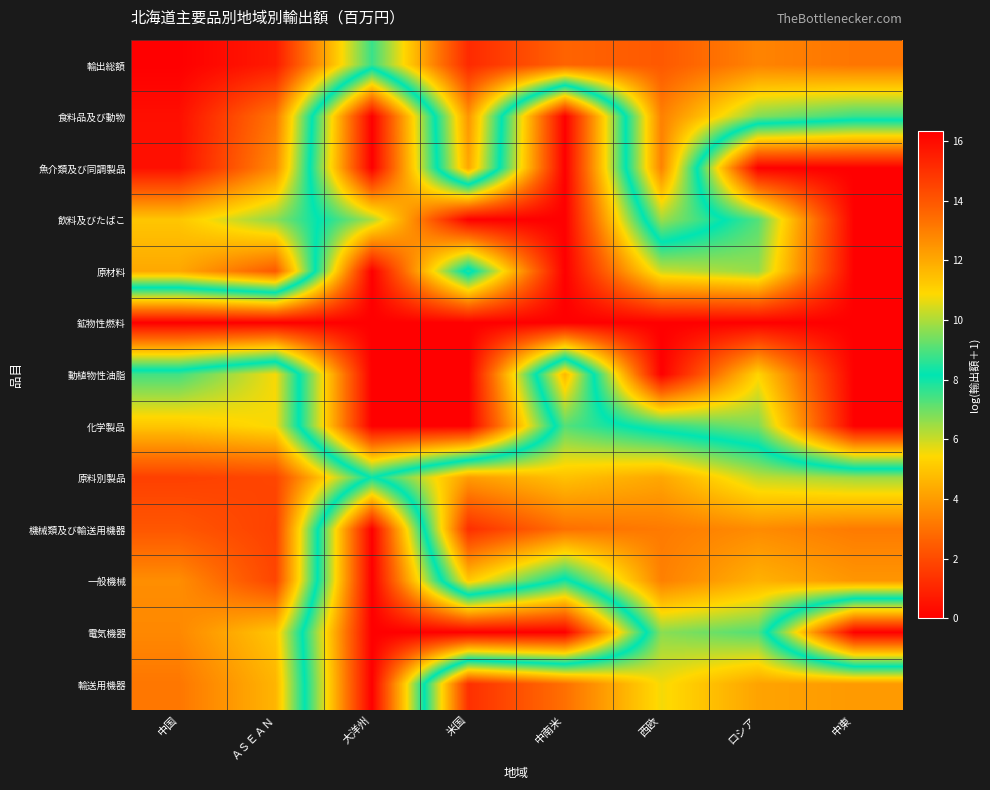

Reading right to left, transcribe all the data shown in this chart.

輸出総額: 中東=13.2	ロシア=12.9	西欧=13.9	中南米=13.7	米国=15.2	大洋州=8.8	ＡＳＥＡＮ=15.6	中国=16.3
食料品及び動物: 中東=8.8	ロシア=9.5	西欧=13.0	中南米=0.0	米国=12.5	大洋州=0.0	ＡＳＥＡＮ=13.2	中国=15.9
魚介類及び同調製品: 中東=0.0	ロシア=0.0	西欧=12.9	中南米=0.0	米国=12.1	大洋州=0.0	ＡＳＥＡＮ=12.7	中国=15.9
飲料及びたばこ: 中東=0.0	ロシア=7.3	西欧=9.8	中南米=0.0	米国=0.0	大洋州=6.4	ＡＳＥＡＮ=9.6	中国=11.3
原材料: 中東=0.0	ロシア=6.6	西欧=6.0	中南米=0.0	米国=8.6	大洋州=0.0	ＡＳＥＡＮ=13.9	中国=12.0
鉱物性燃料: 中東=0.0	ロシア=0.0	西欧=0.0	中南米=0.0	米国=0.0	大洋州=0.0	ＡＳＥＡＮ=0.0	中国=0.0
動植物性油脂: 中東=0.0	ロシア=5.3	西欧=0.0	中南米=11.7	米国=0.0	大洋州=0.0	ＡＳＥＡＮ=10.8	中国=8.9
化学製品: 中東=0.0	ロシア=6.8	西欧=7.7	中南米=9.1	米国=0.0	大洋州=0.0	ＡＳＥＡＮ=10.8	中国=11.3
原料別製品: 中東=9.9	ロシア=10.2	西欧=12.1	中南米=11.4	米国=12.3	大洋州=8.1	ＡＳＥＡＮ=14.5	中国=14.6
機械類及び輸送用機器: 中東=13.1	ロシア=12.7	西欧=13.1	中南米=13.4	米国=15.1	大洋州=0.0	ＡＳＥＡＮ=14.6	中国=14.0
一般機械: 中東=12.5	ロシア=11.8	西欧=13.0	中南米=7.9	米国=11.2	大洋州=0.0	ＡＳＥＡＮ=14.5	中国=12.6
電気機器: 中東=0.0	ロシア=9.0	西欧=9.6	中南米=0.0	米国=0.0	大洋州=0.0	ＡＳＥＡＮ=11.3	中国=12.8
輸送用機器: 中東=12.4	ロシア=12.1	西欧=10.8	中南米=13.4	米国=15.0	大洋州=0.0	ＡＳＥＡＮ=11.7	中国=13.2